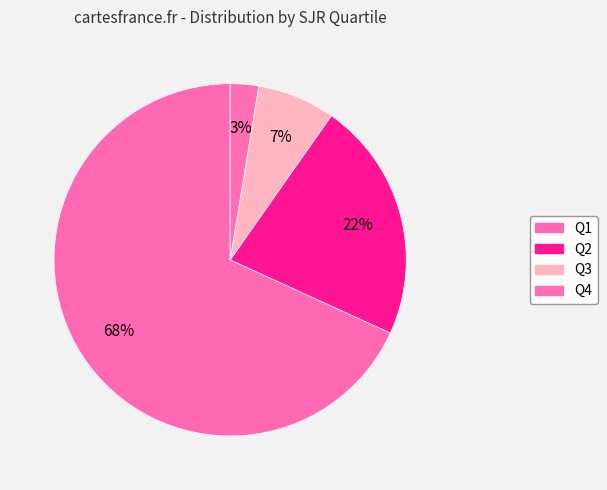

How many segments does this pie chart have?

4